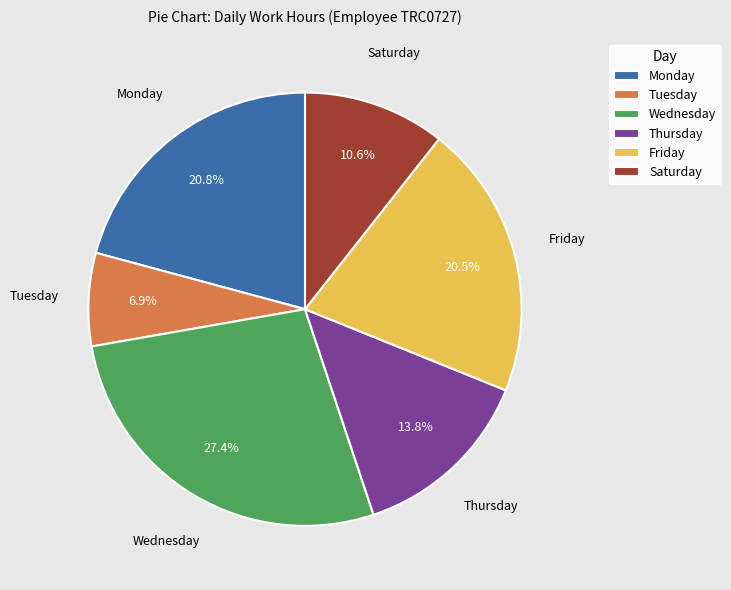

How many slices are in this pie chart?

6